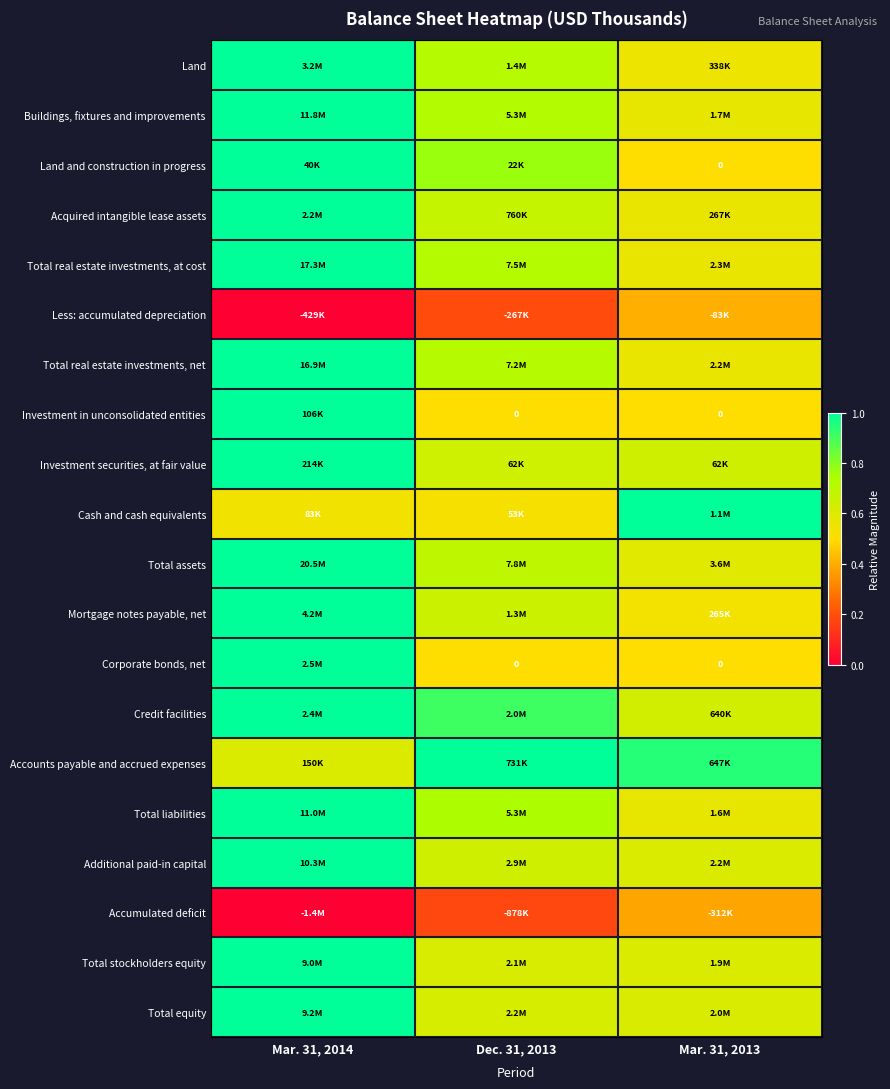

At which label is Additional paid-in capital closest to 0?

Mar. 31, 2013